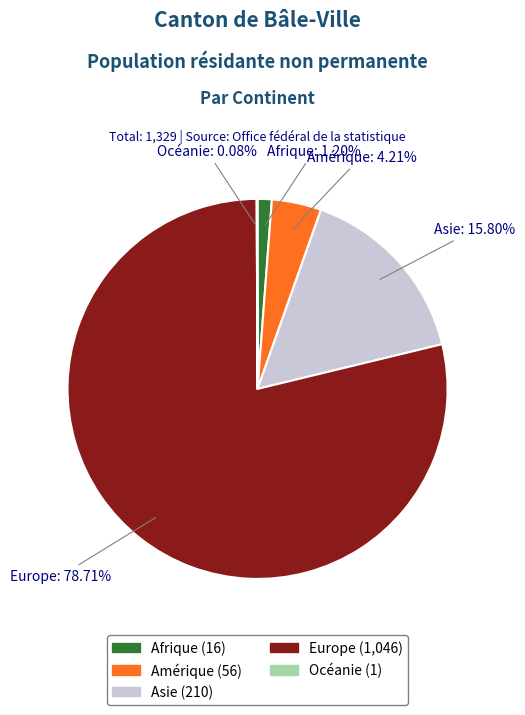

Combined, do Europe and Afrique account for over 50%?

Yes